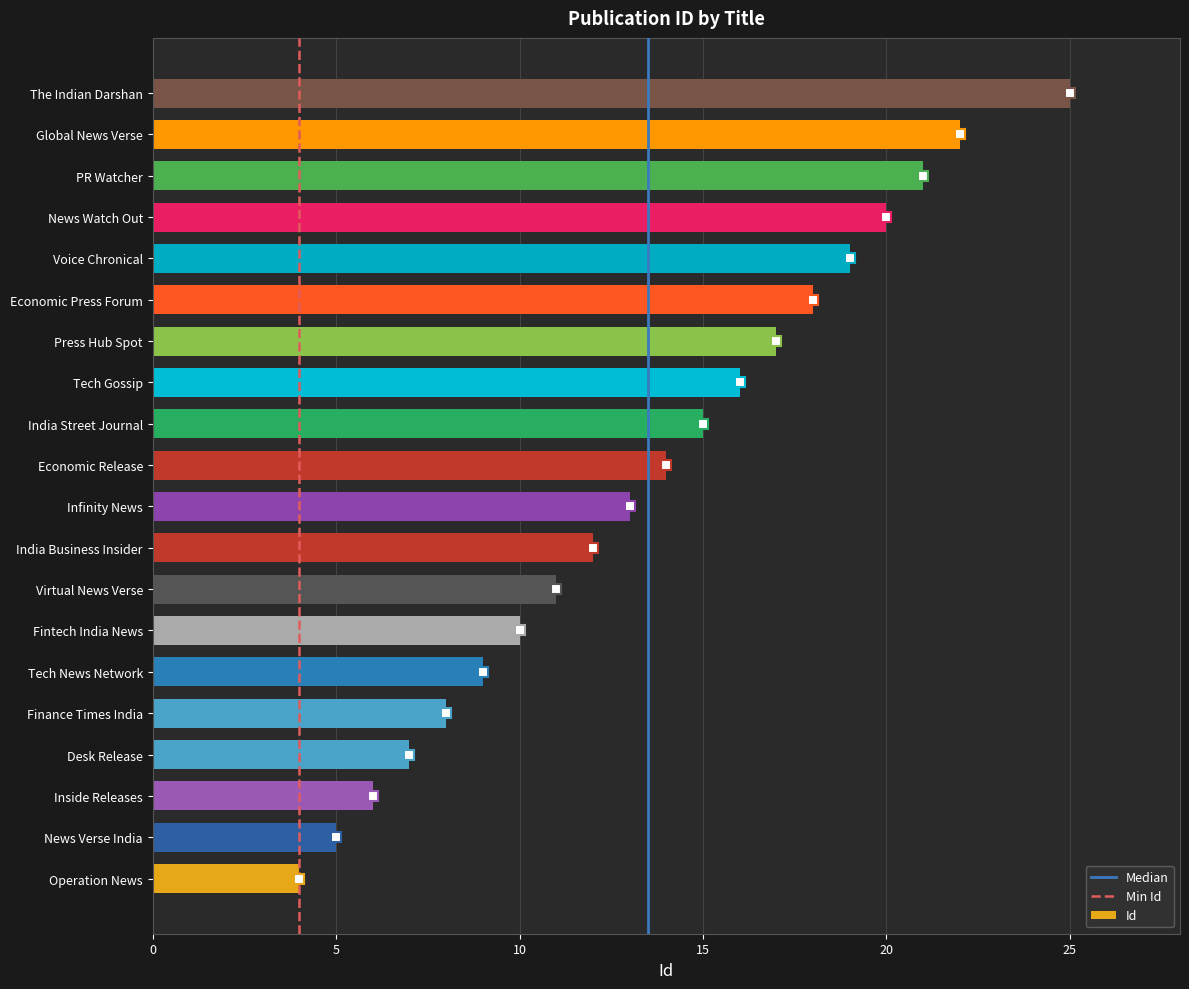

Reading top to bottom, extract all data points from this chart.

25	22	21	20	19	18	17	16	15	14	13	12	11	10	9	8	7	6	5	4